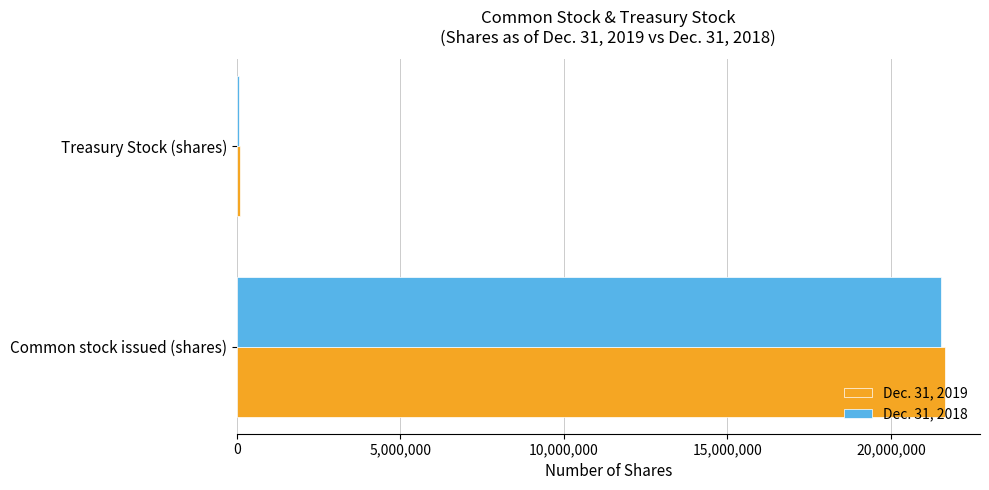

What is the total value across all series at Common stock issued (shares)?

43166890